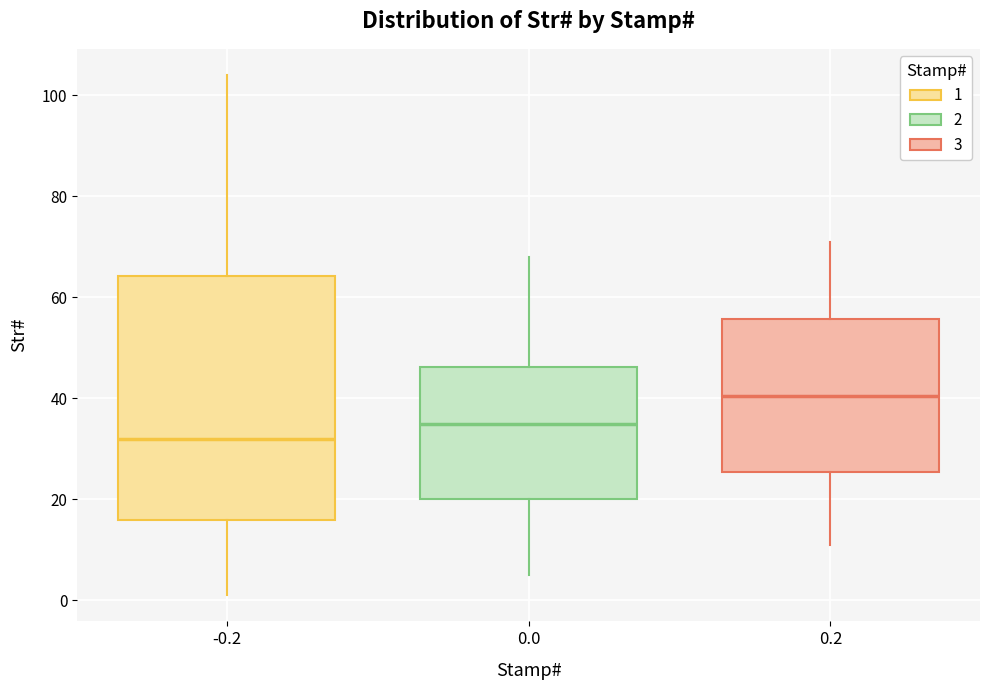

Which box is the tallest, from its lower edge to its upper edge?

-0.2